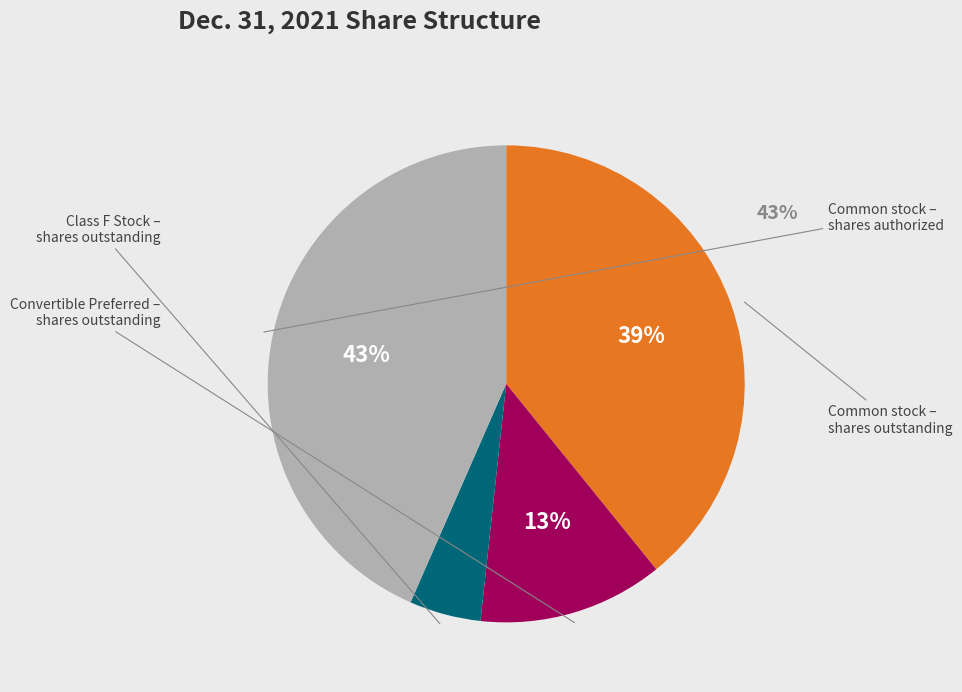

Which has a higher value, Class F Stock – shares outstanding or Common stock – shares outstanding?

Common stock – shares outstanding